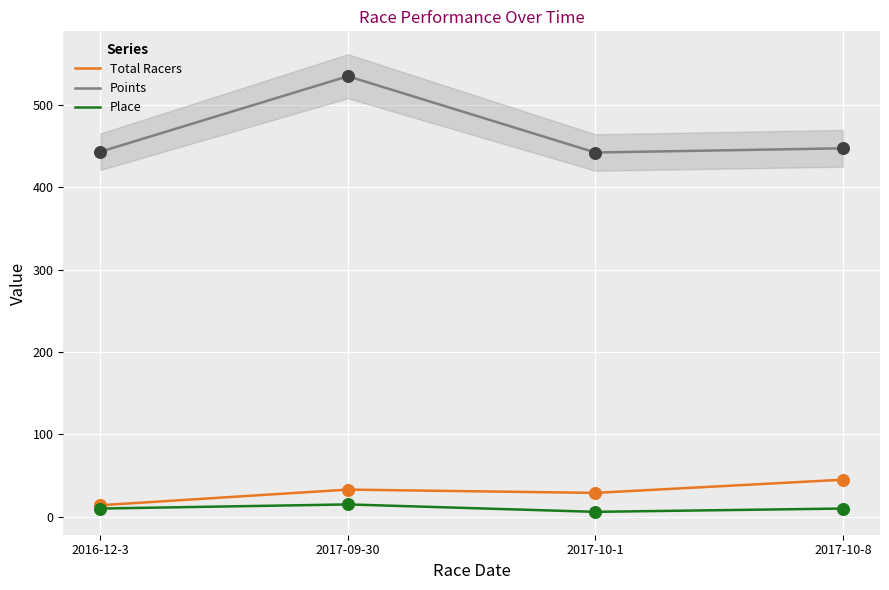

At which category is the sum across all series the highest?

2017-09-30